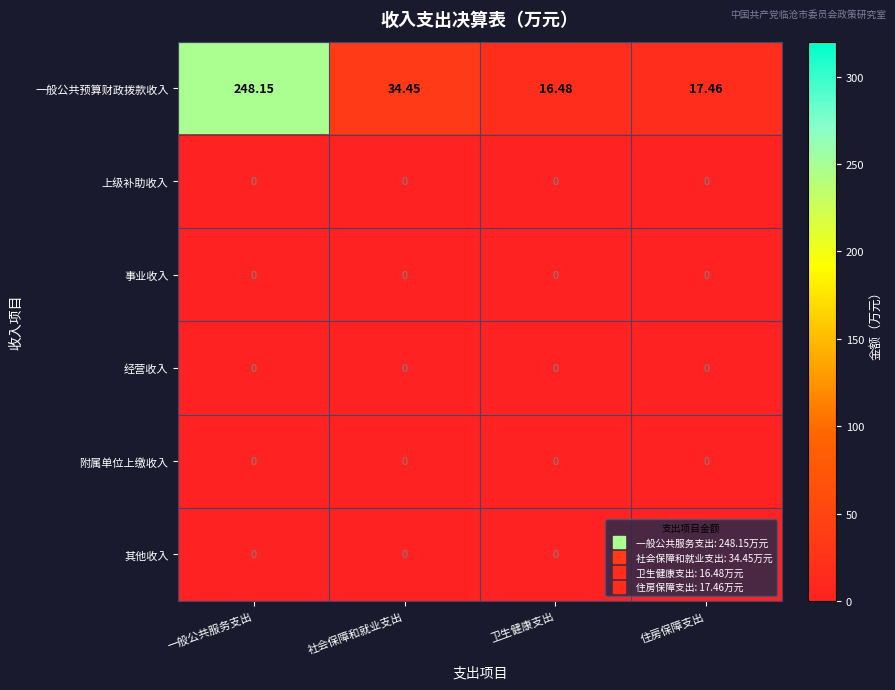

Is the value of 一般公共预算财政拨款收入 at 一般公共服务支出 greater than the value of 事业收入 at 社会保障和就业支出?

Yes